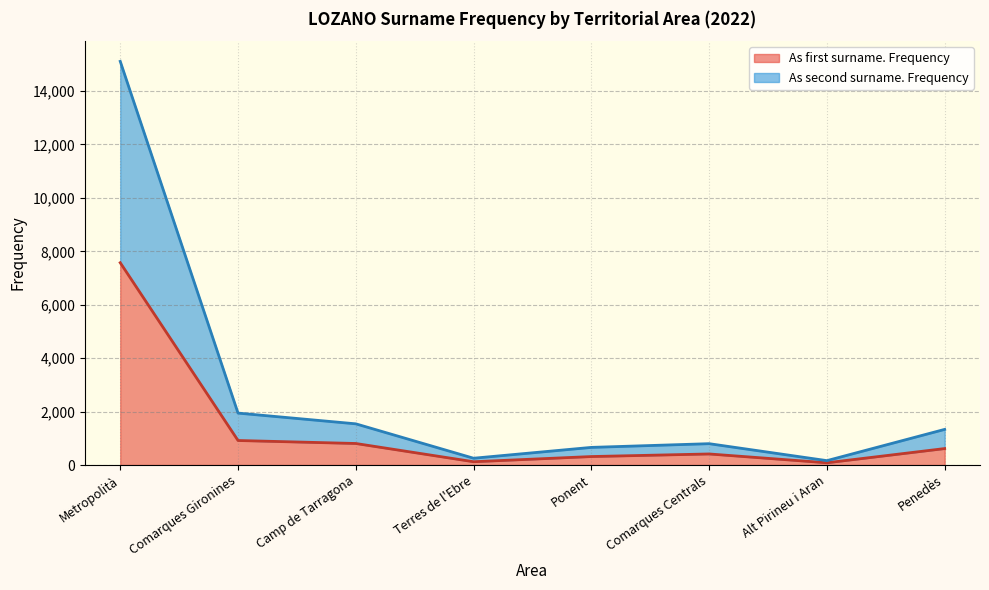

Reading left to right, transcribe all the data shown in this chart.

As first surname. Frequency: Metropolità=7574	Comarques Gironines=918	Camp de Tarragona=806	Terres de l'Ebre=123	Ponent=317	Comarques Centrals=414	Alt Pirineu i Aran=84	Penedès=616
As second surname. Frequency: Metropolità=15112	Comarques Gironines=1944	Camp de Tarragona=1542	Terres de l'Ebre=254	Ponent=660	Comarques Centrals=799	Alt Pirineu i Aran=164	Penedès=1334